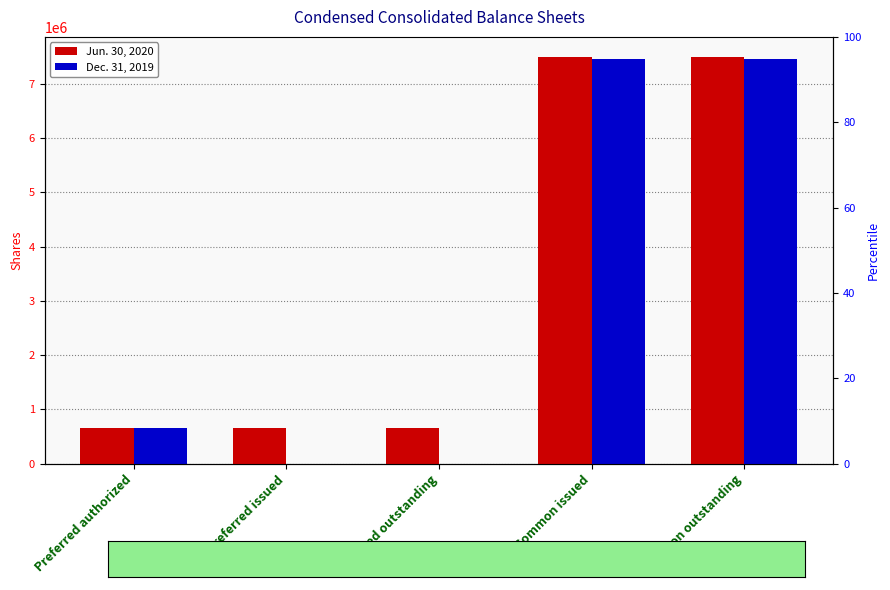

What is the label of the 1st bar from the left?

Preferred authorized